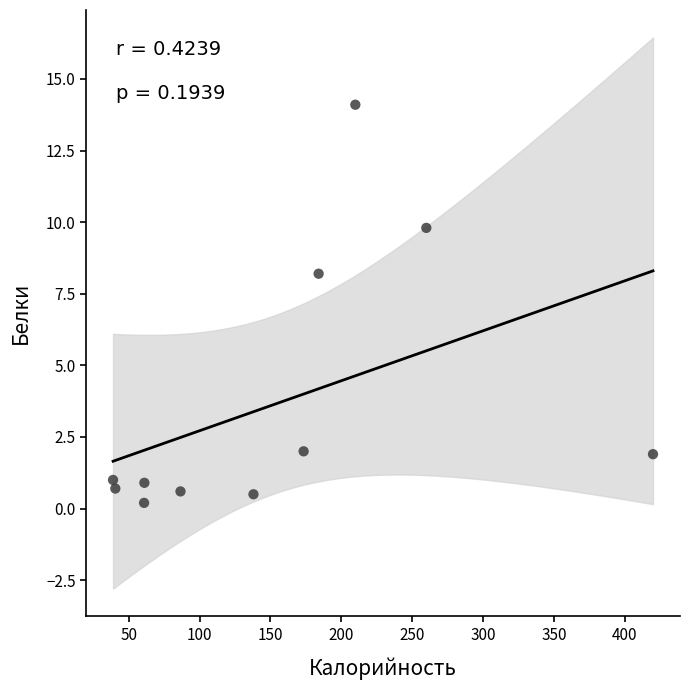

What is the average Y value?

3.6